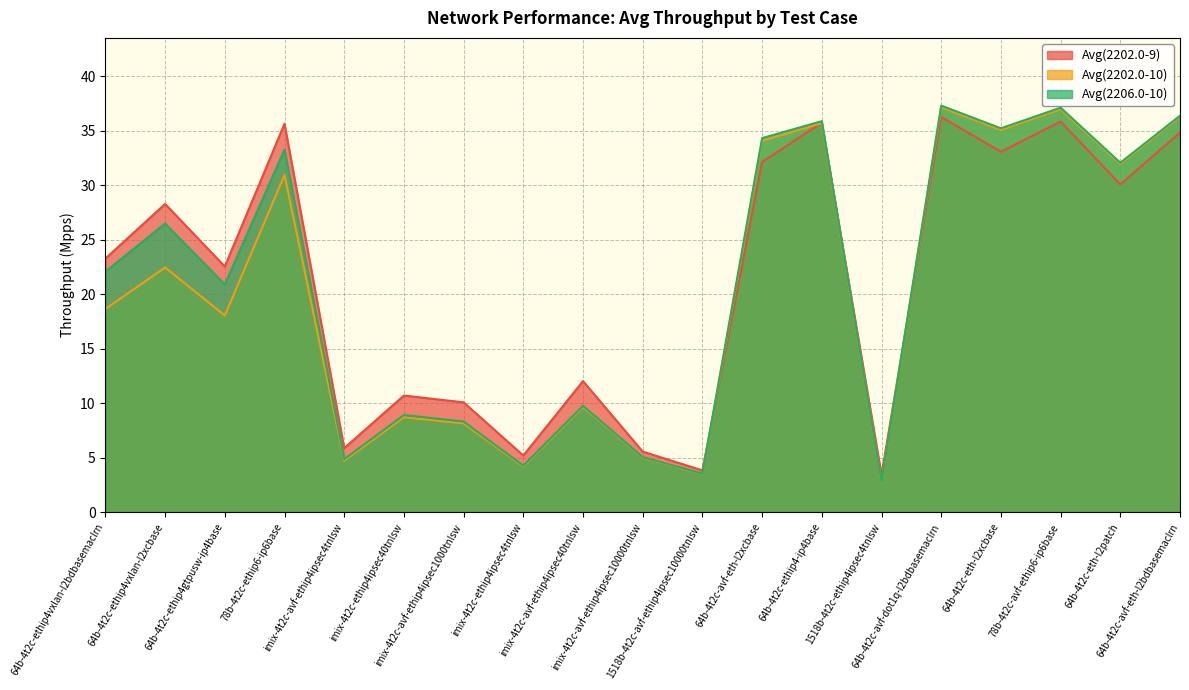

Rank the series by their average value, from lowest to highest.

Avg(2202.0-10), Avg(2206.0-10), Avg(2202.0-9)